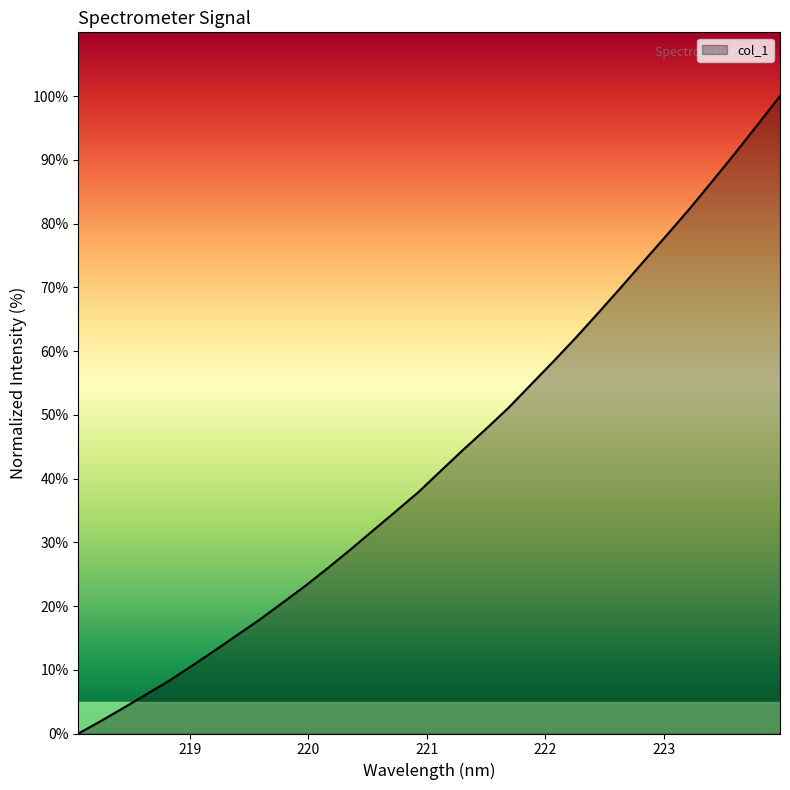

What is the difference between the maximum and minimum values?

100.0